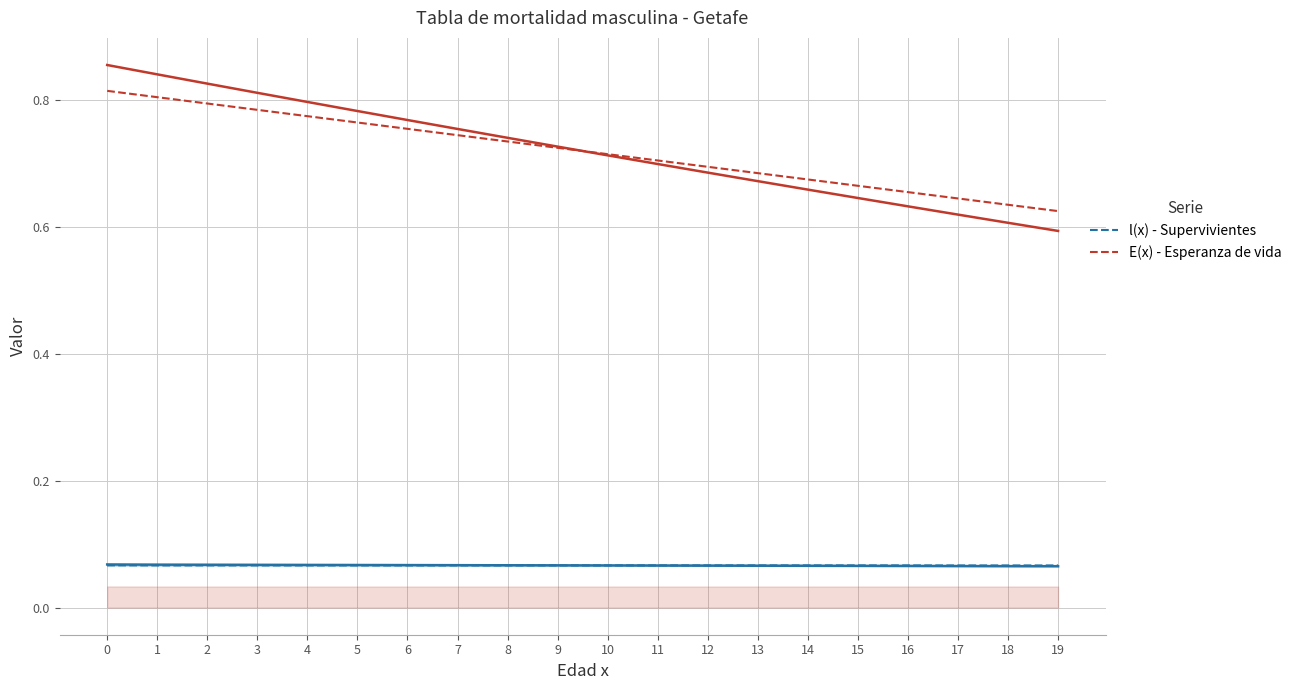

Is the value of l(x) - Supervivientes at 11 greater than the value of E(x) - Esperanza de vida at 15?

No